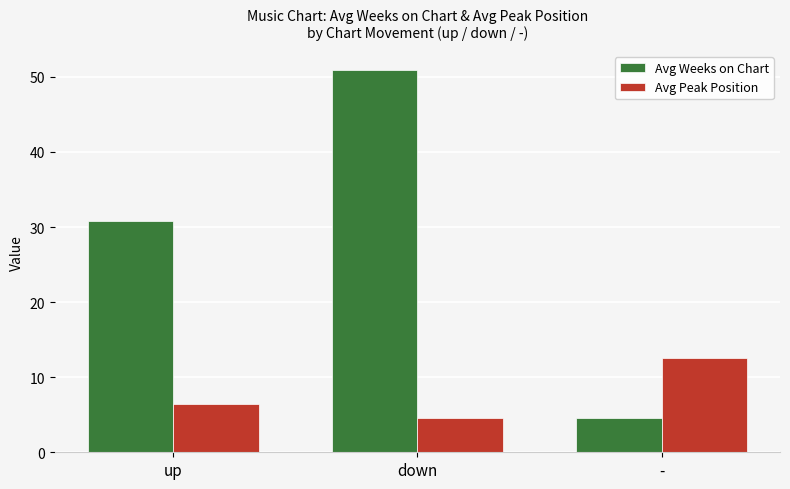

What is the label of the 3rd bar from the right?

up